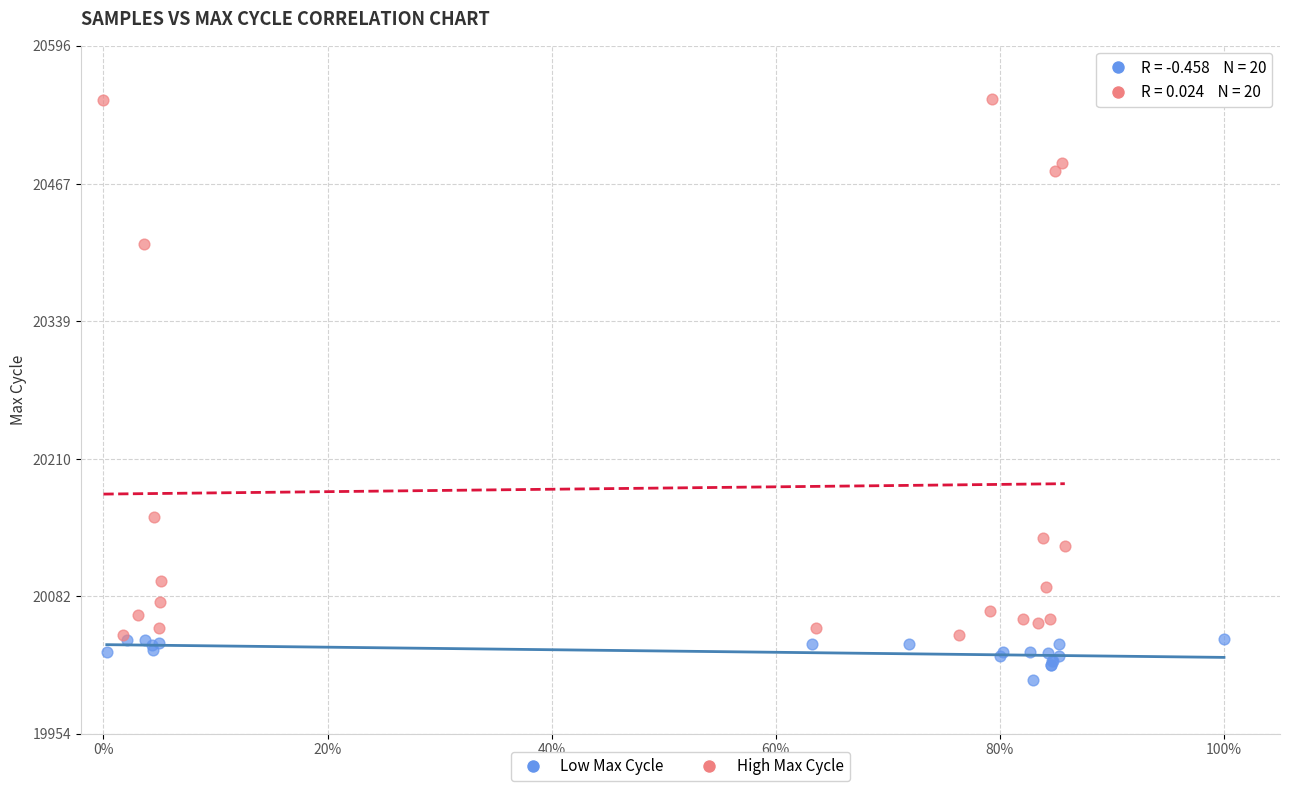

Which series has the largest Y range (max minus min)?

High Max Cycle